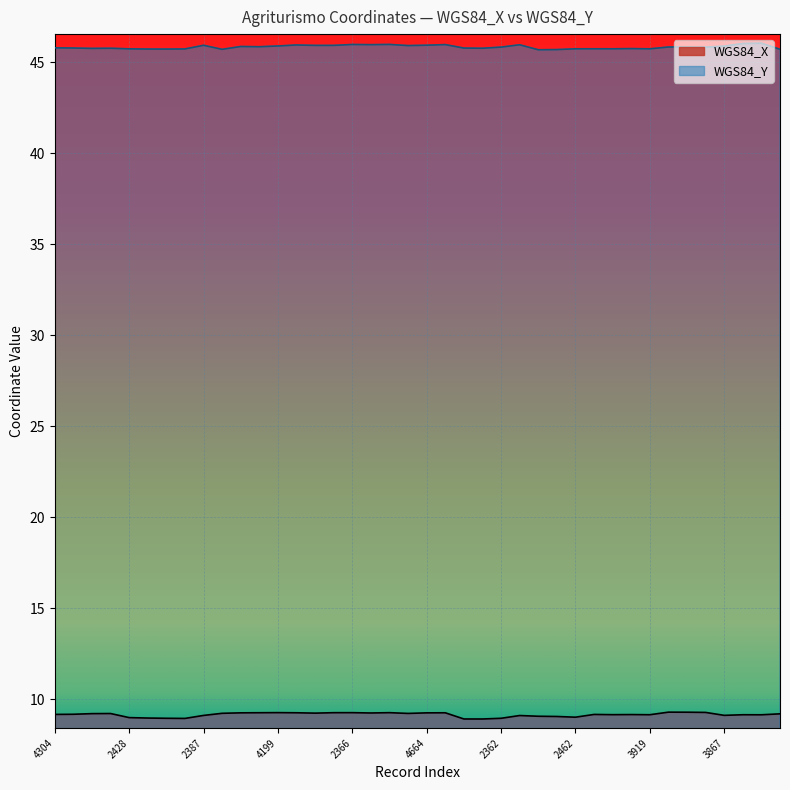

What is the difference between the highest and lowest values at 3468?

36.9